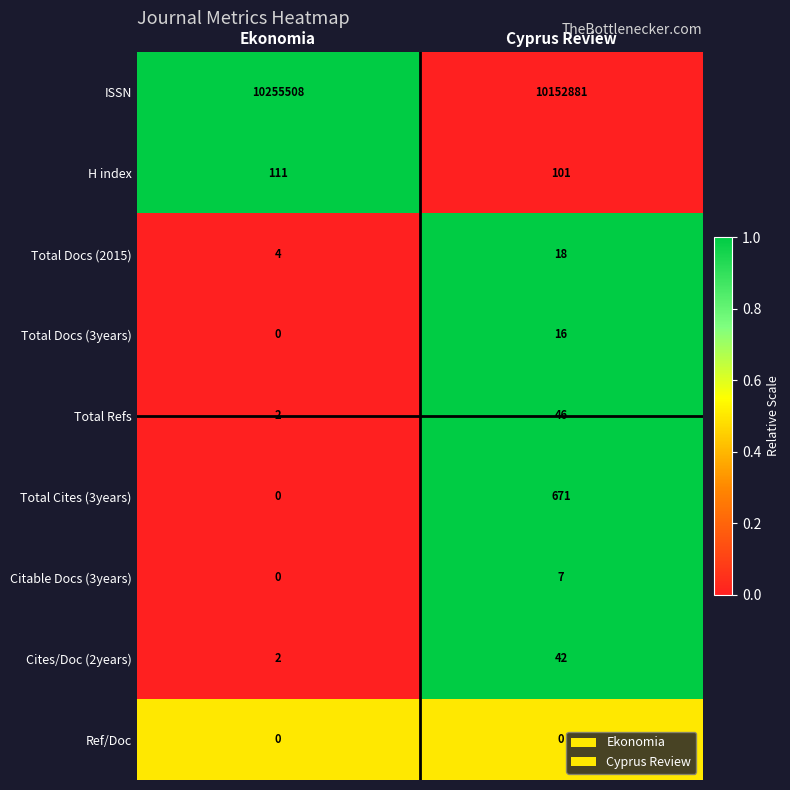

What is the spread (max minus min) of values at Ekonomia?

10255508